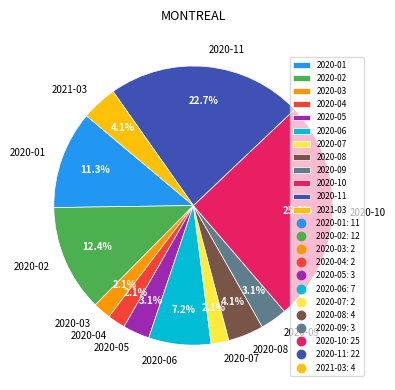

To the nearest percent, what portion does 2020-08 represent?

4%